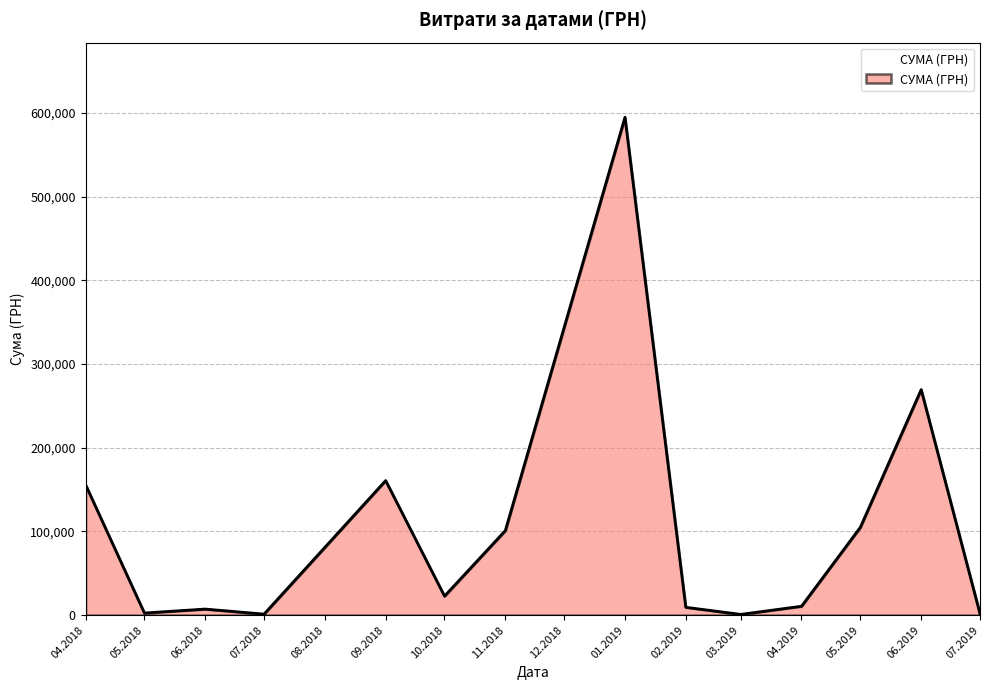

The value at 01.2019 is 594788.6. True or false?

True